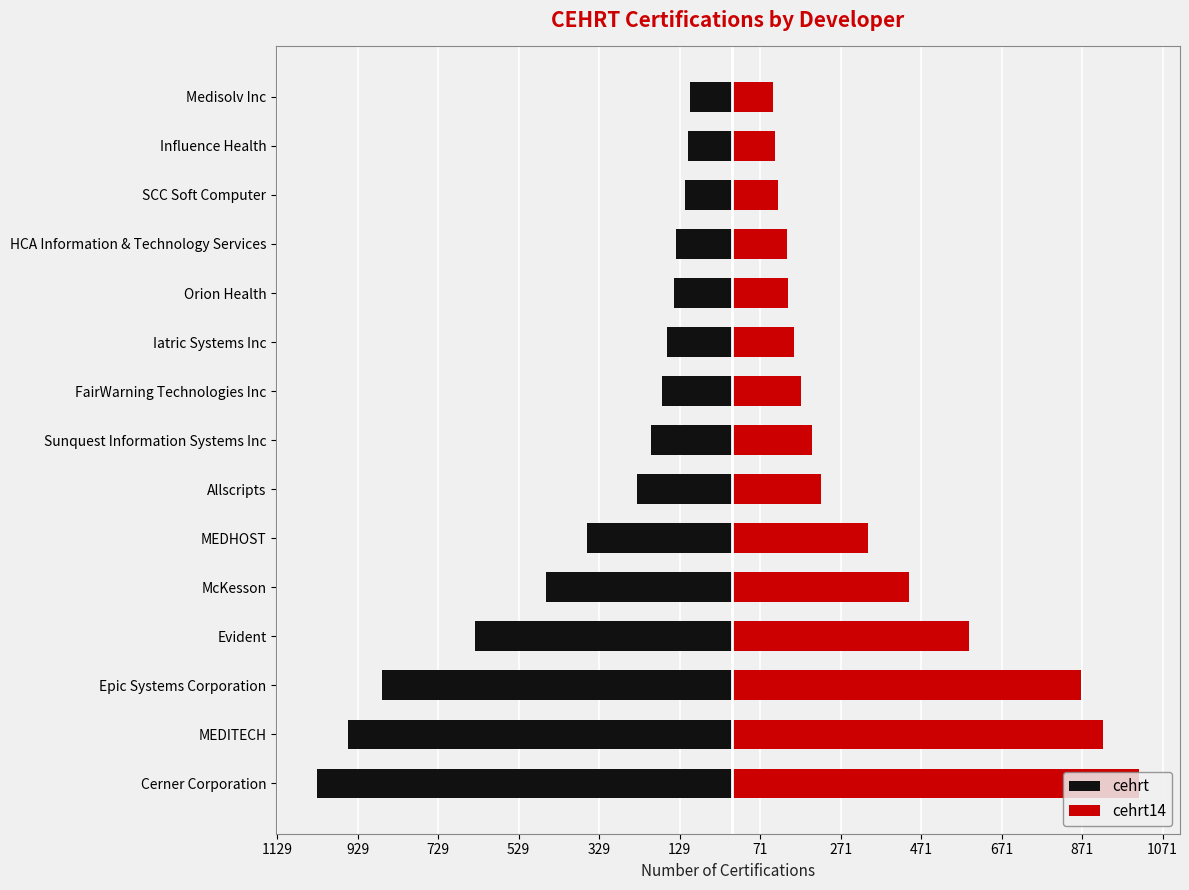

Reading left to right, extract all data points from this chart.

cehrt: -1029	-953	-869	-637	-462	-359	-235	-200	-172	-161	-144	-139	-115	-109	-104
cehrt14: 1012	922	868	591	442	338	222	199	172	156	140	138	115	109	103